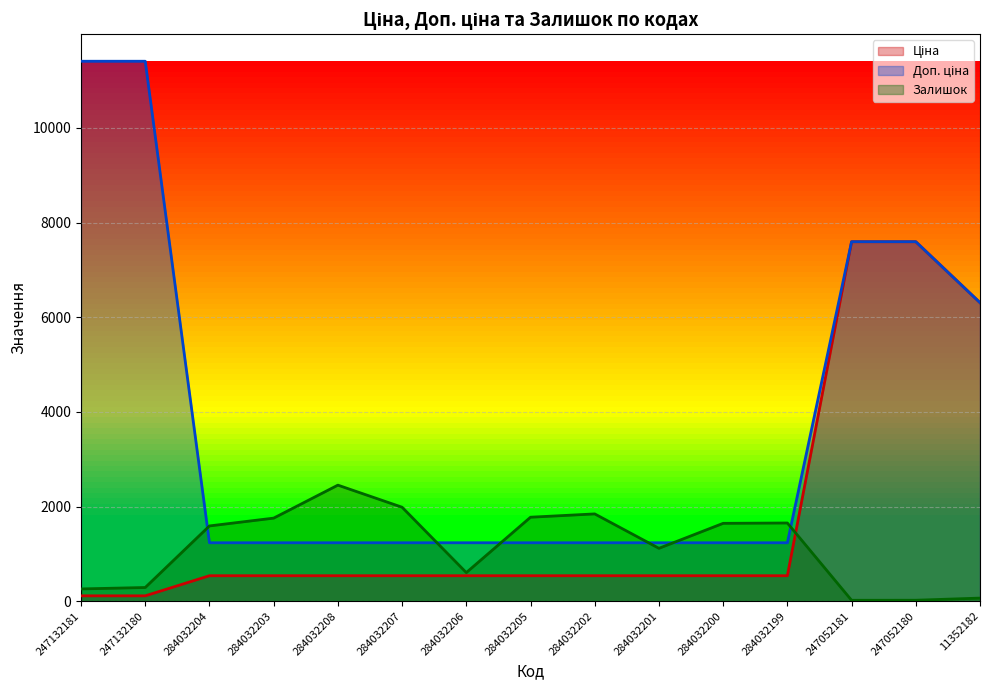

The Доп. ціна series shows 19375.6 at 247132180. True or false?

False